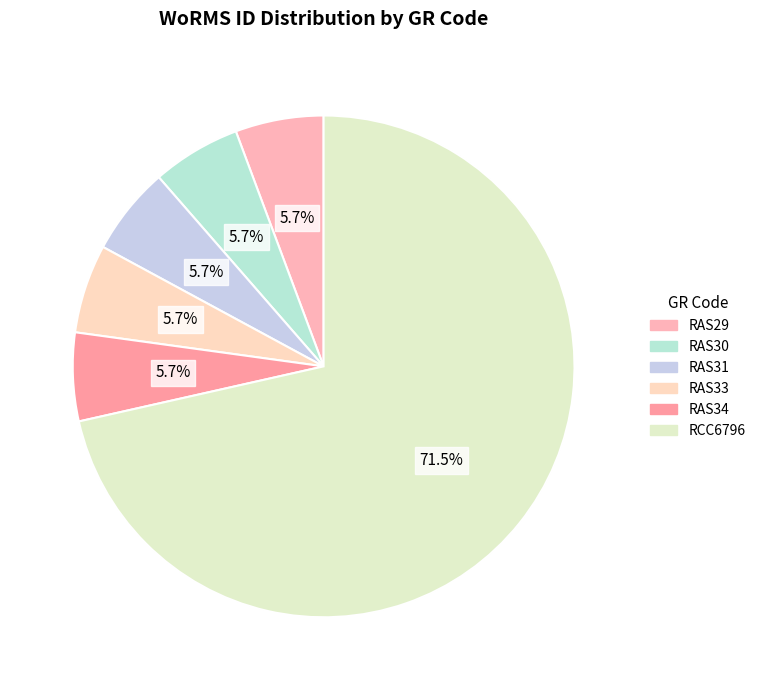

Does any single category account for the majority?

Yes